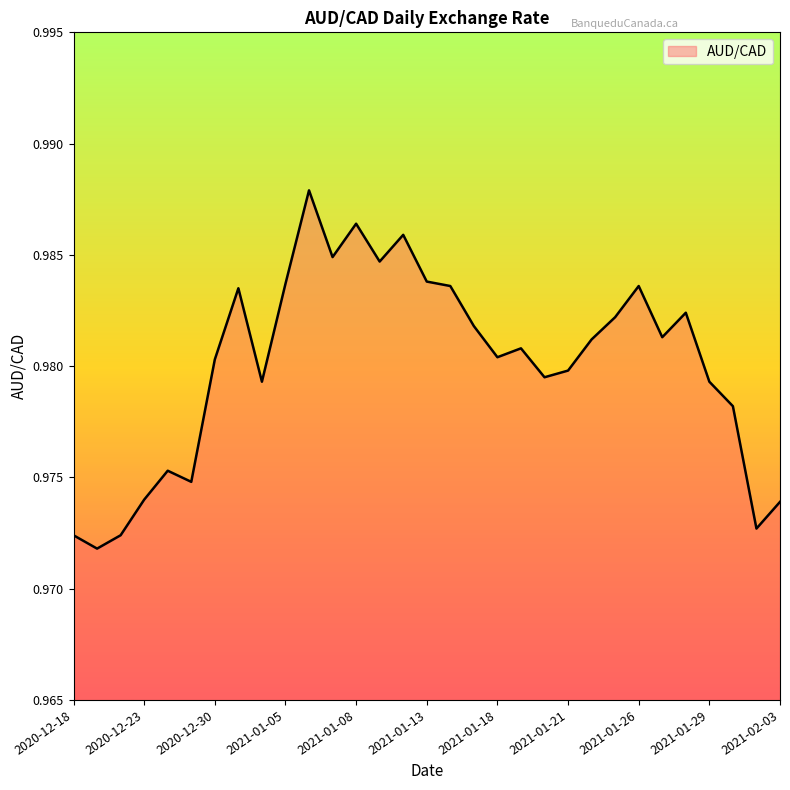

Which category has the lowest value across all series?

2020-12-21